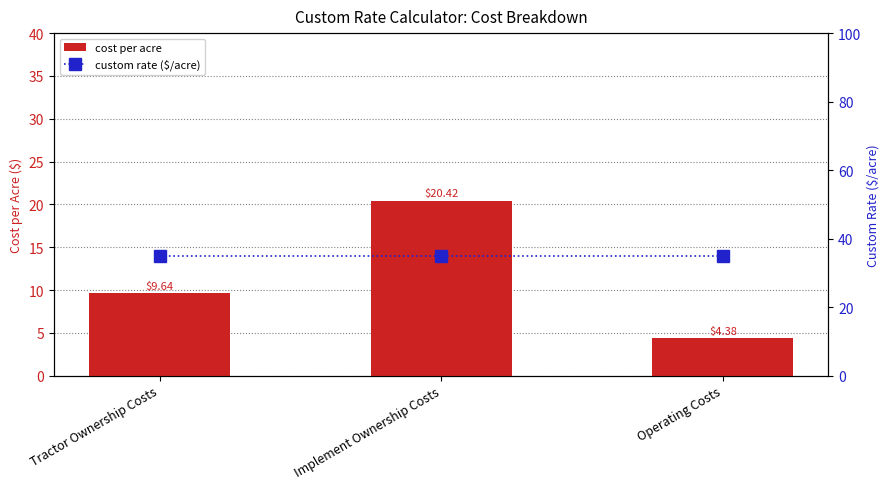

Between Tractor Ownership Costs and Implement Ownership Costs, which series saw the biggest shift?

cost per acre